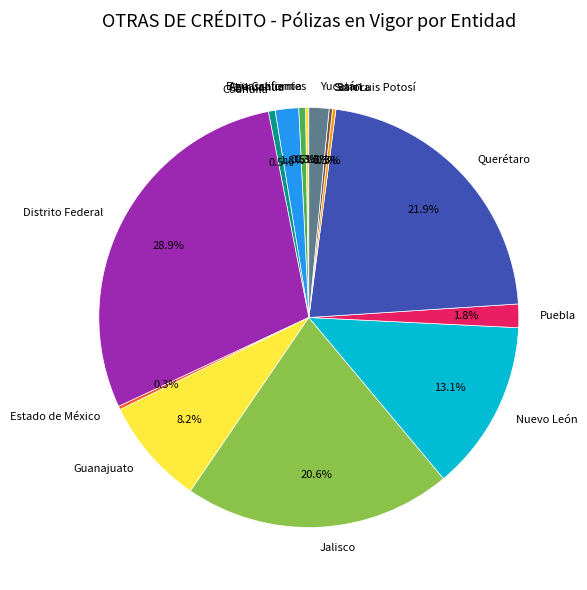

Which category has the biggest portion of the pie?

Distrito Federal